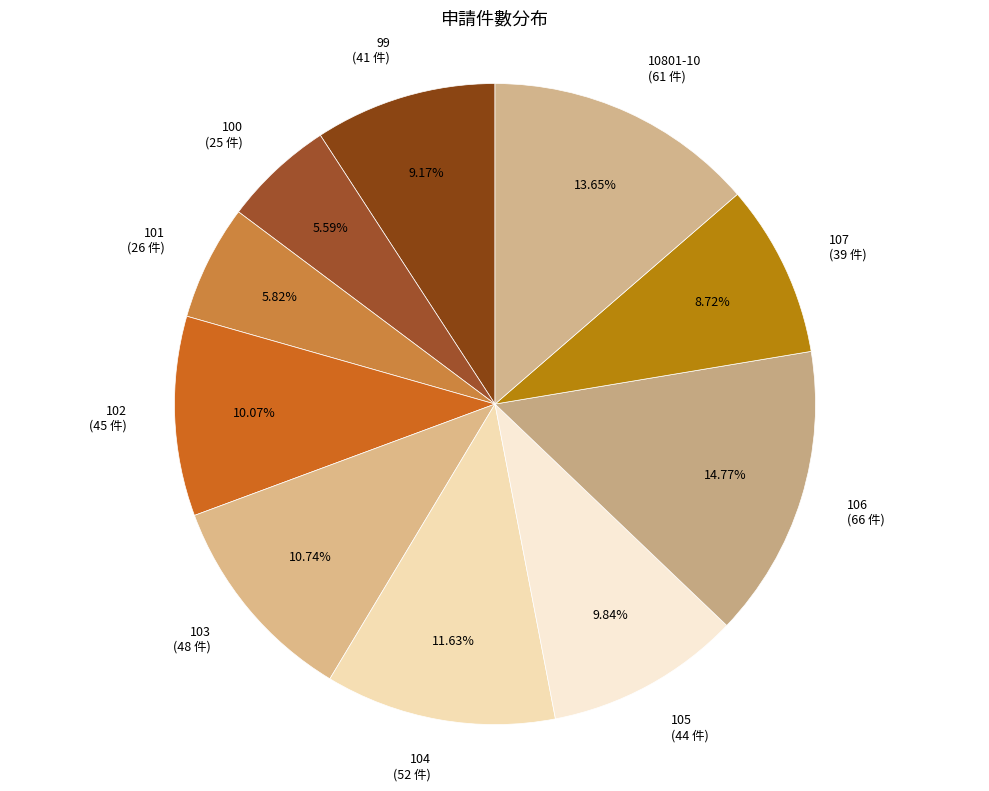

Does 107 represent more than half of the total?

No